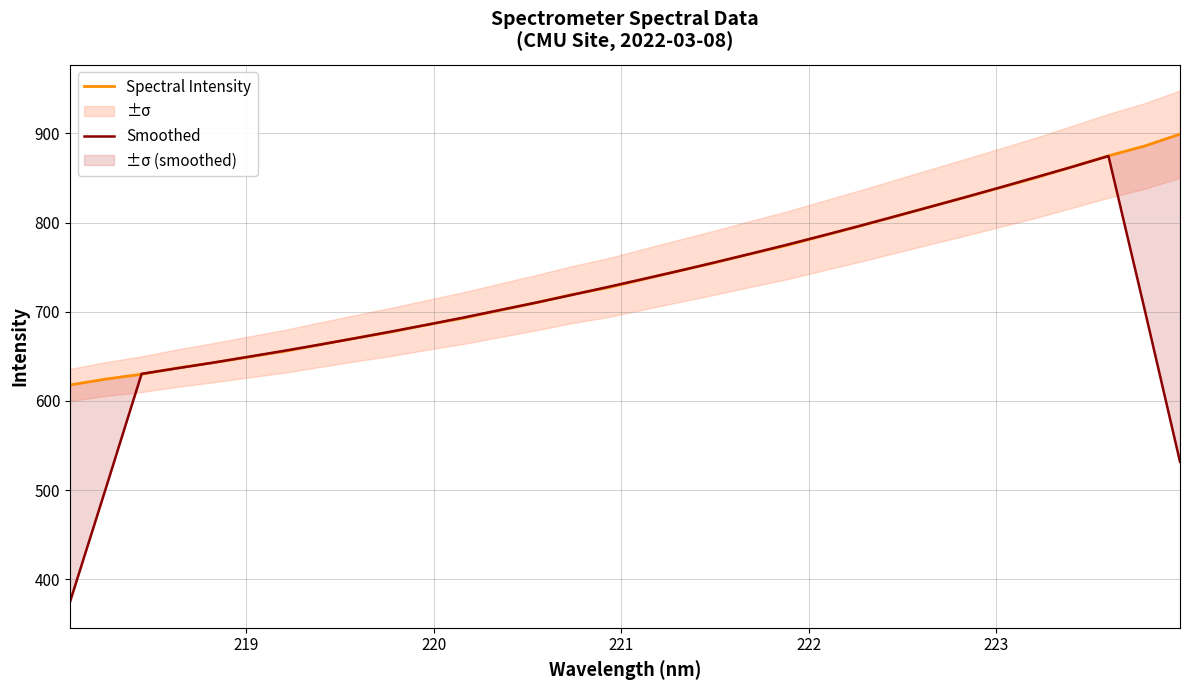

The Spectral Intensity series shows 300.2 at 224. True or false?

False